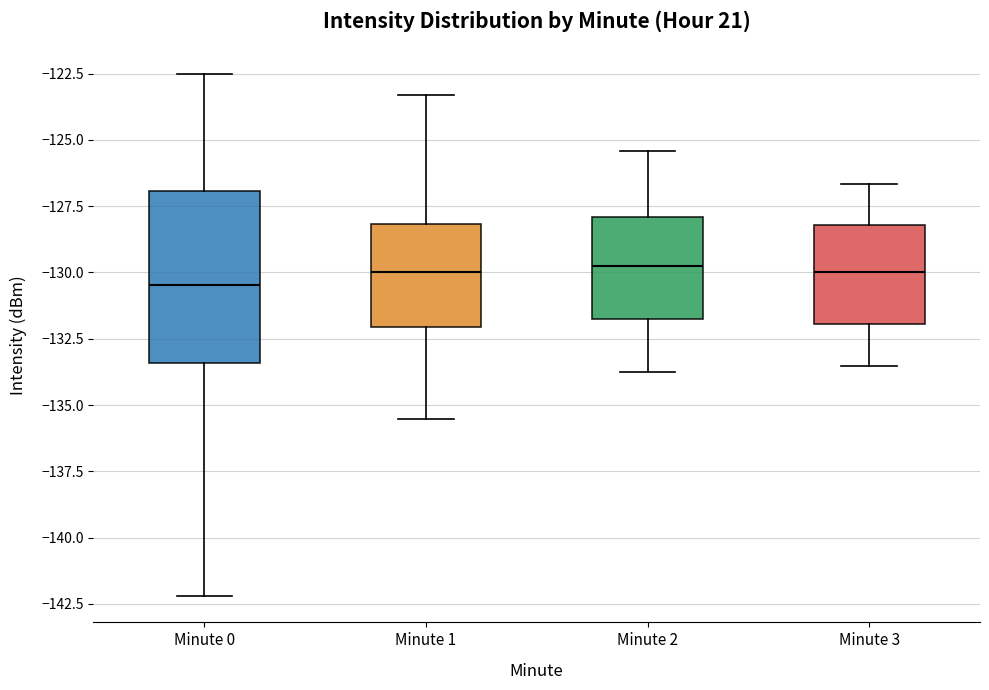

Where does the lower whisker of the box for Minute 3 end on the y-axis? The values are not printed on the chart, so give them approximately, as read against the axis.

-133.5